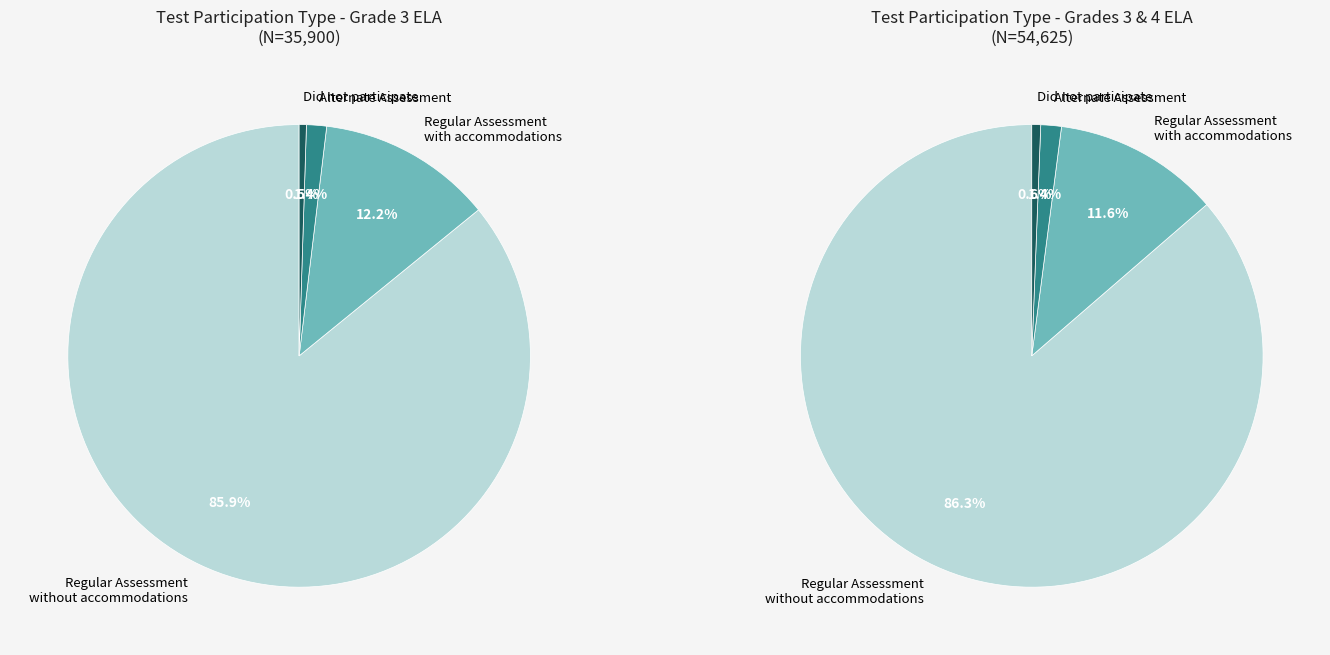

True or false: Grade 5 accounts for 10% of the total.

False